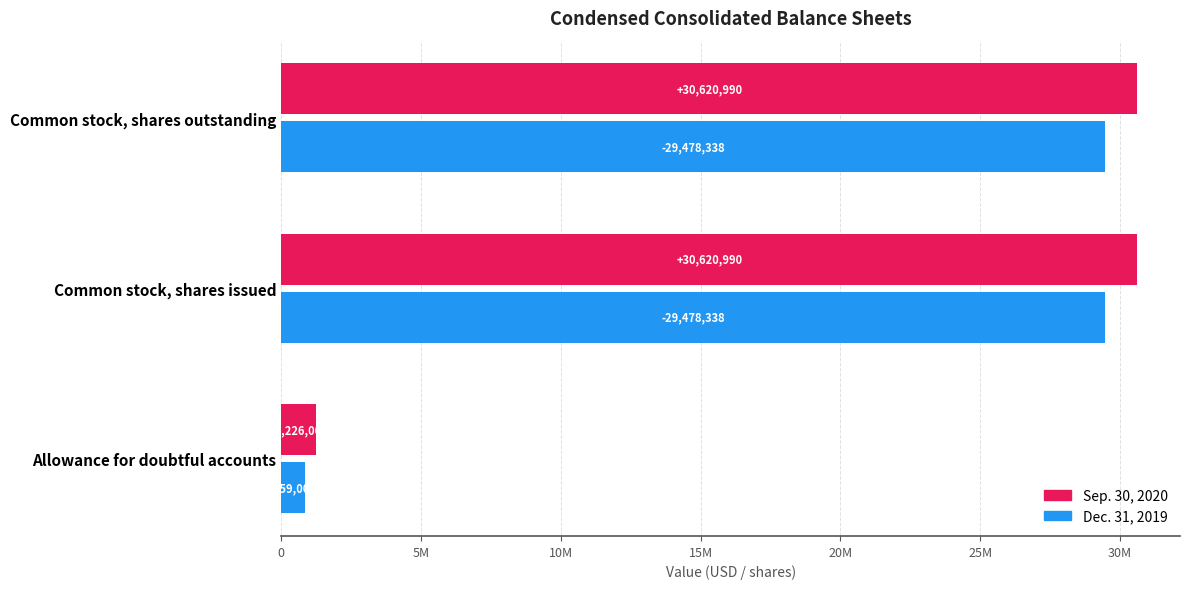

Is the value of Sep. 30, 2020 at Common stock, shares outstanding greater than the value of Dec. 31, 2019 at Common stock, shares issued?

Yes